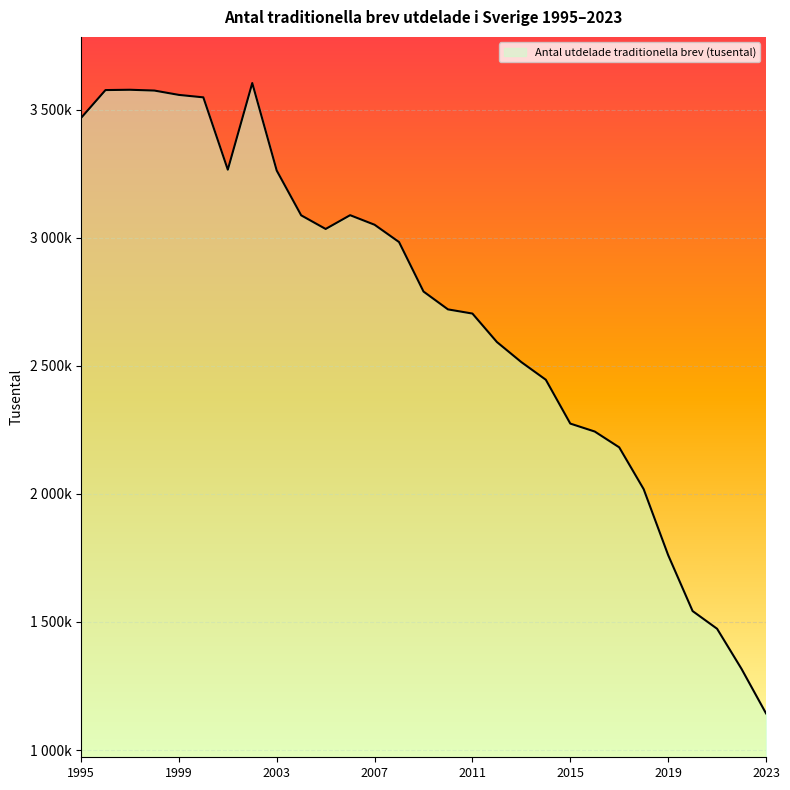

Does the chart display data point markers on the line(s)?

No